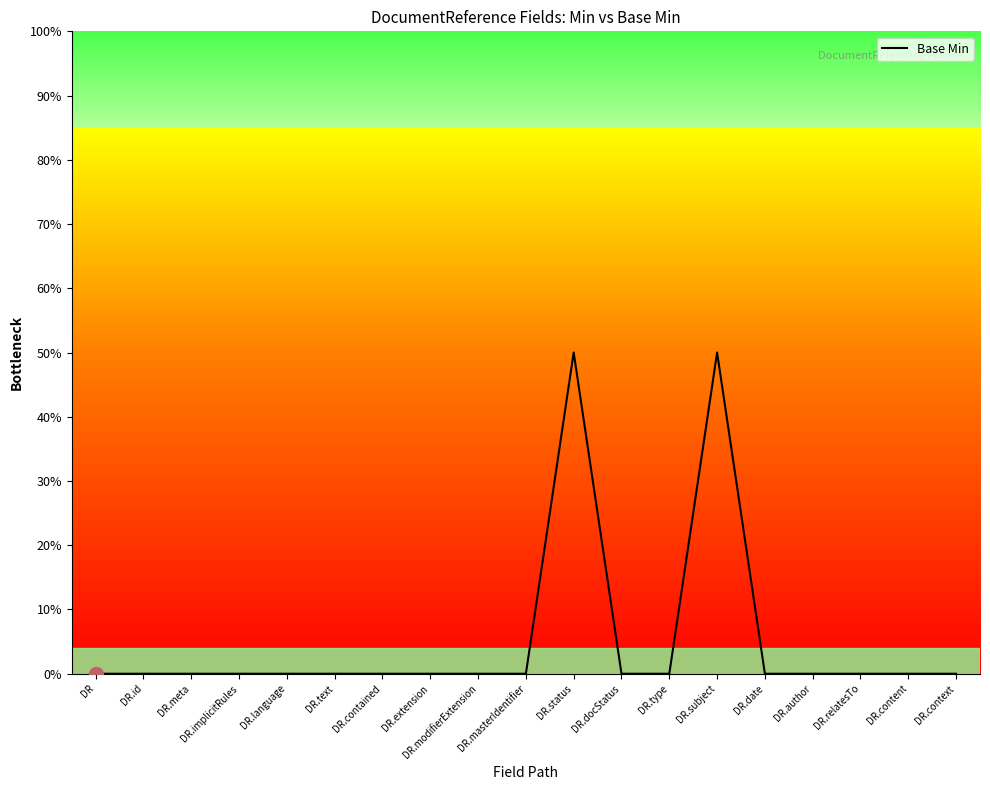

What is the sum of all values?

100